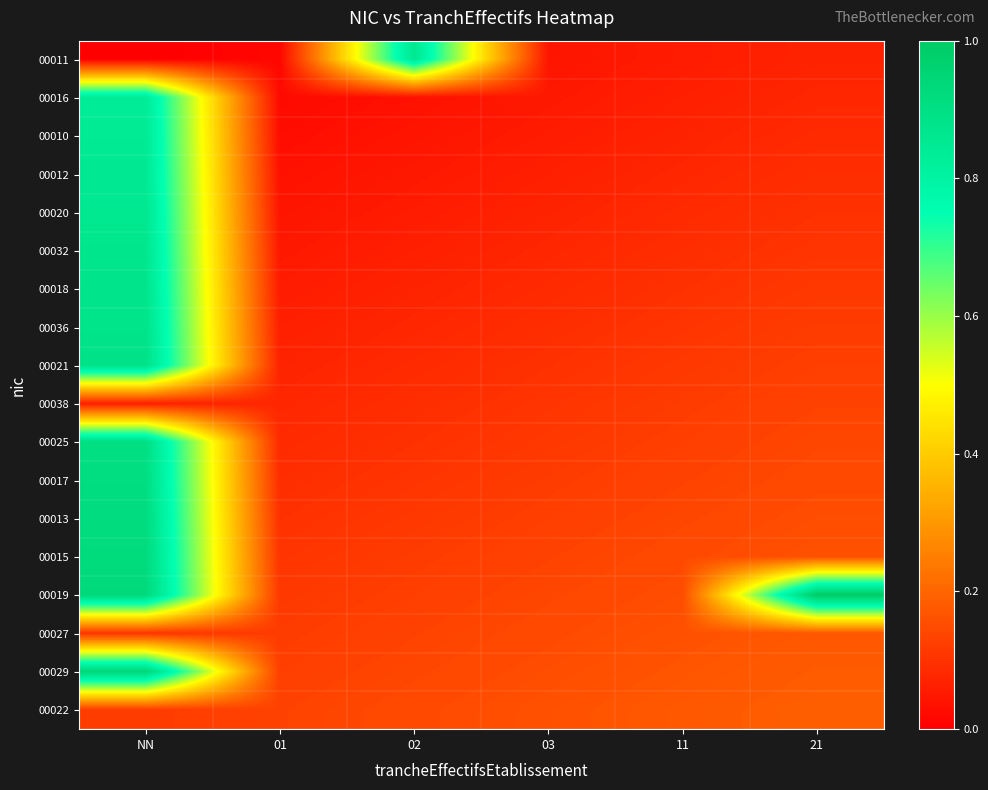

Which series has the largest range (max minus min)?

00019